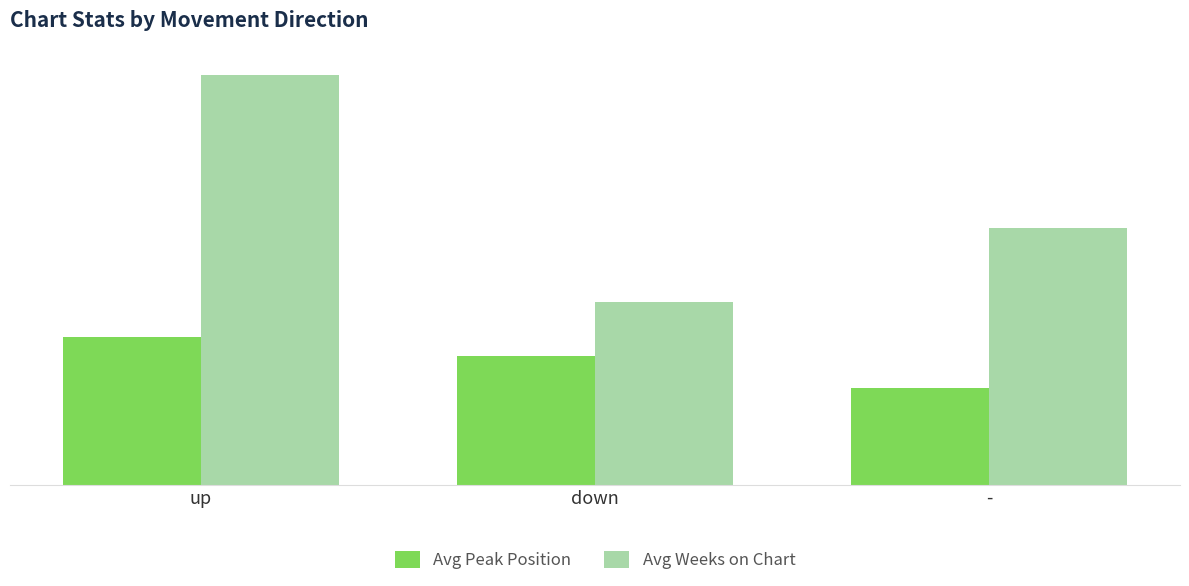

Which category has the highest value across all series?

up